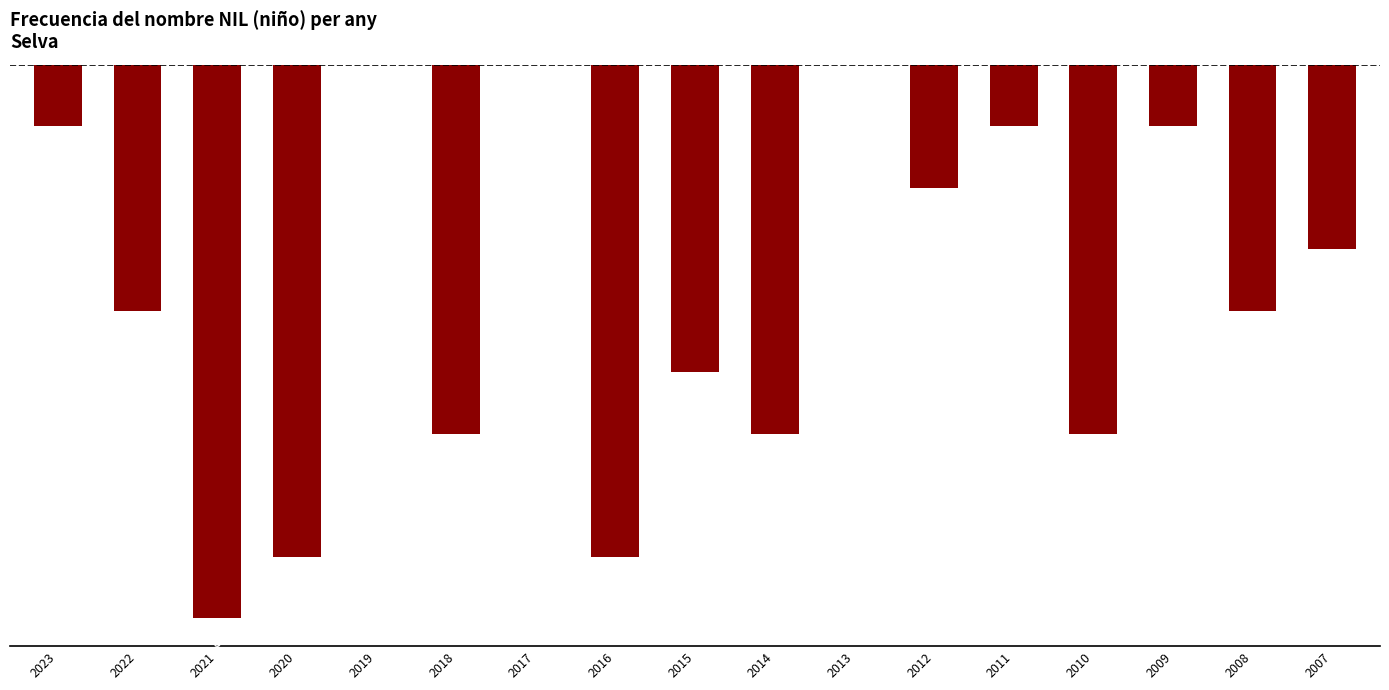

The value at 2012 is -2. True or false?

True